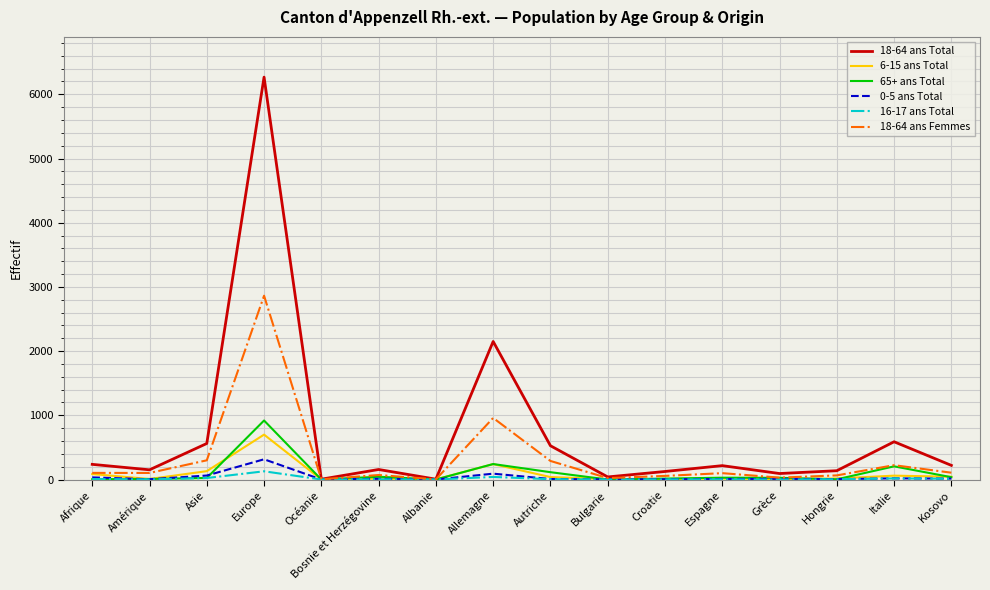

True or false: 6-15 ans Total has a value of 1159 at Europe.

False